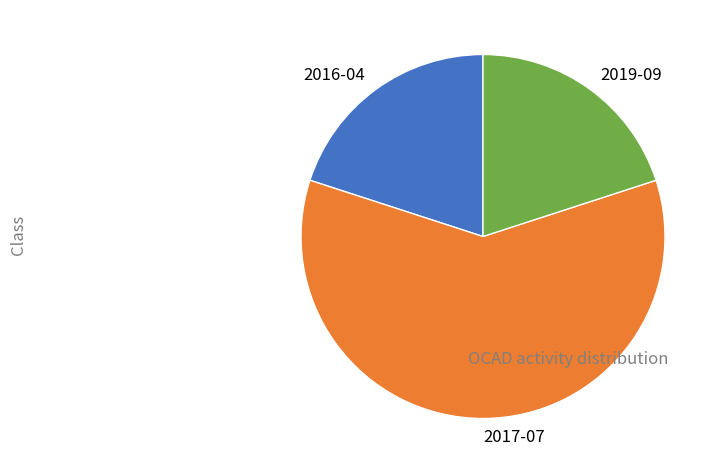

What is the largest slice in the pie chart?

2017-07